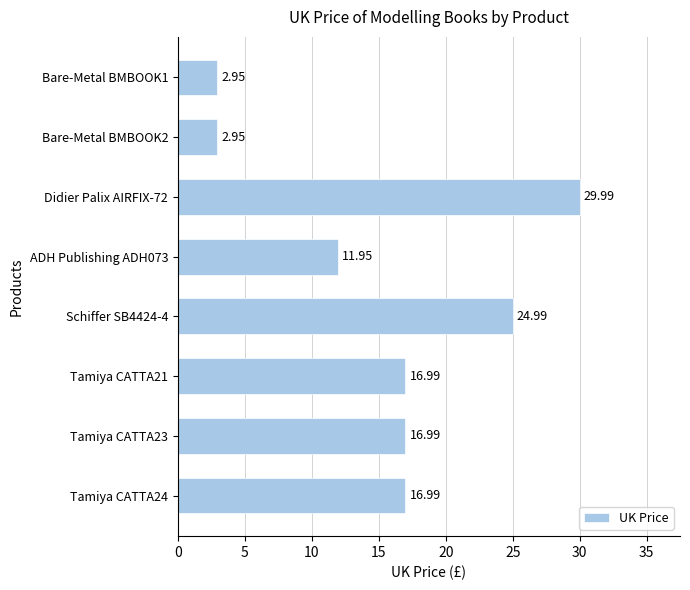

What is the sum of the values at Schiffer SB4424-4 and Bare-Metal BMBOOK1?

27.9